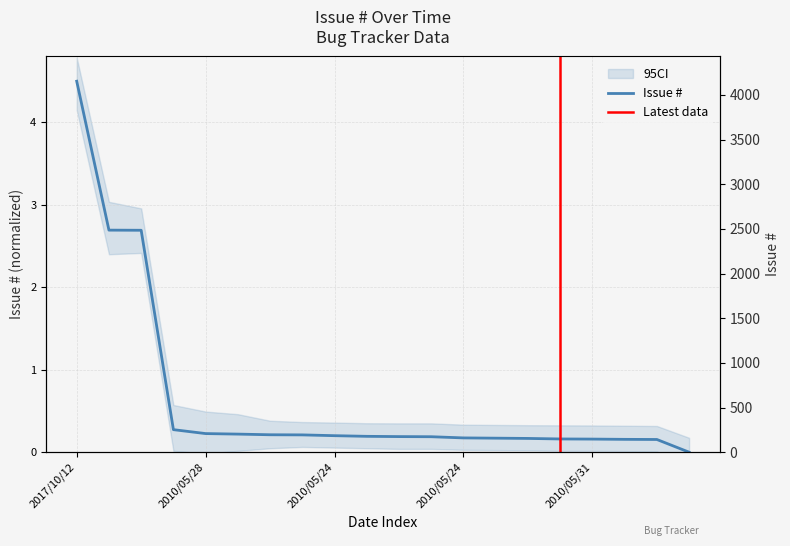

How many lines are shown in the chart?

1